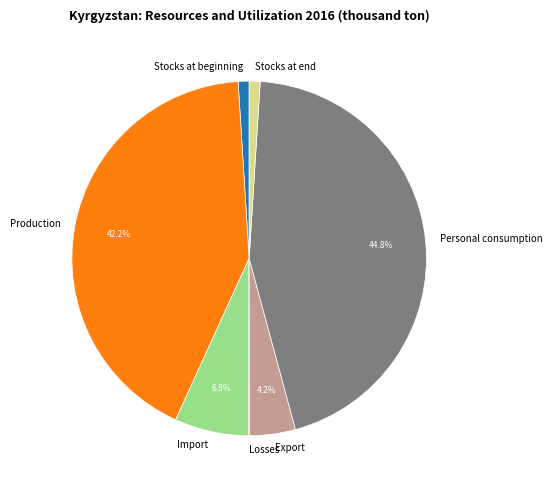

What percentage do Import and Production together represent?

49.0%